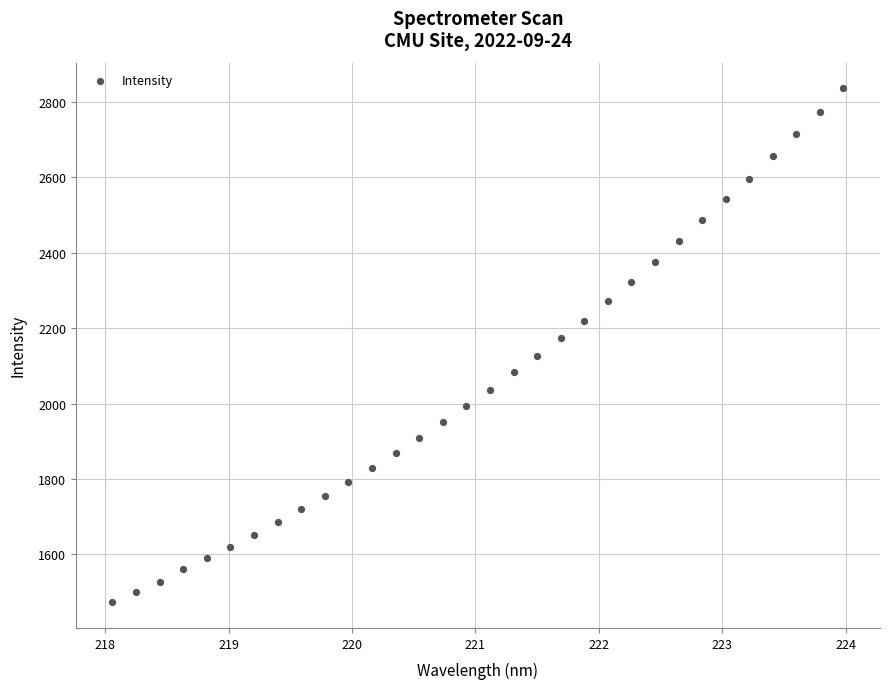

What is the range of Y values (max minus min)?

1363.1